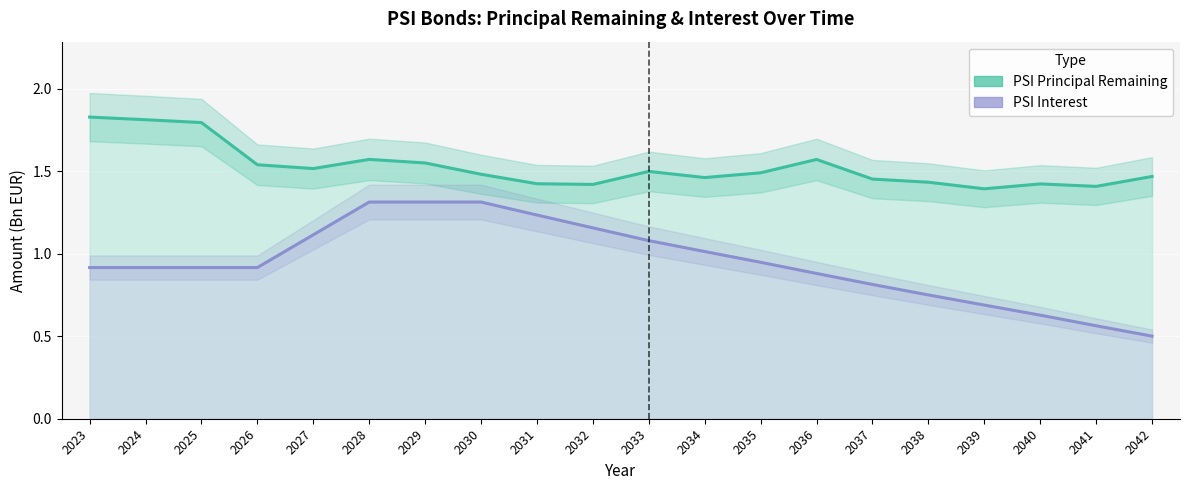

Which label corresponds to the largest value in the chart?

2023